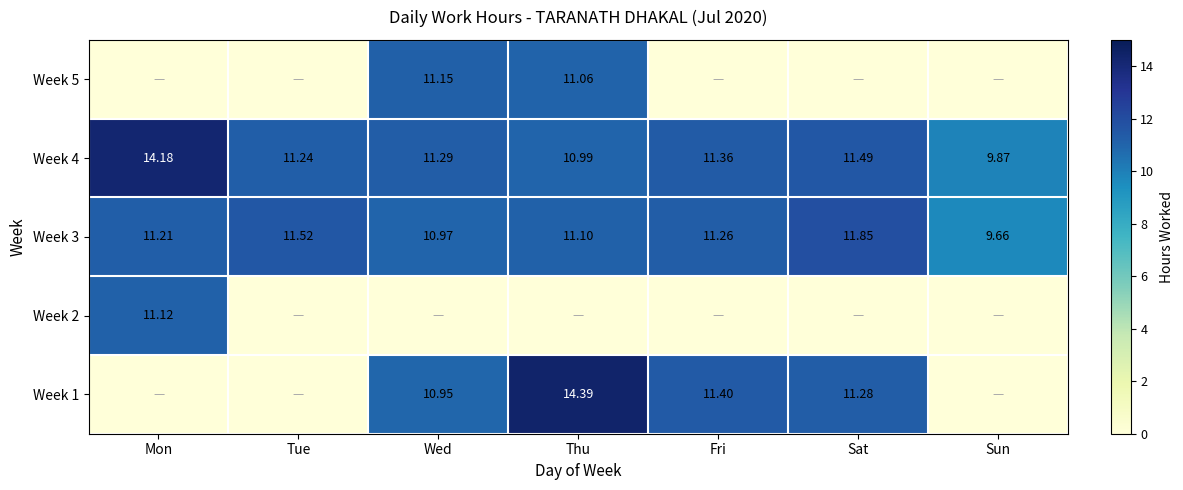

At which label does Week 4 first exceed 11?

Mon